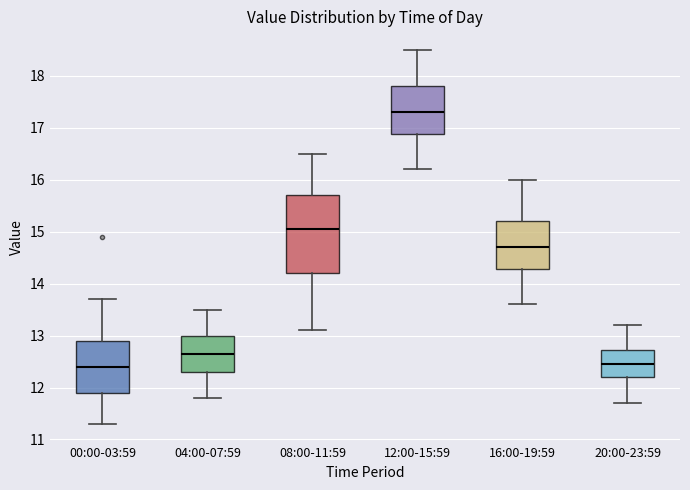

Reading left to right, transcribe this box plot: for each box, give where its median line is, the range the box spans, and where its two whiskers end, as read against the y-axis. The values are not printed on the chart, so give them approximately, as read against the axis.

00:00-03:59: median 12.4, box 11.9 to 12.9, whiskers 11.3 to 13.7
04:00-07:59: median 12.7, box 12.3 to 13.0, whiskers 11.8 to 13.5
08:00-11:59: median 15.1, box 14.2 to 15.7, whiskers 13.1 to 16.5
12:00-15:59: median 17.3, box 16.9 to 17.8, whiskers 16.2 to 18.5
16:00-19:59: median 14.7, box 14.3 to 15.2, whiskers 13.6 to 16.0
20:00-23:59: median 12.5, box 12.2 to 12.7, whiskers 11.7 to 13.2